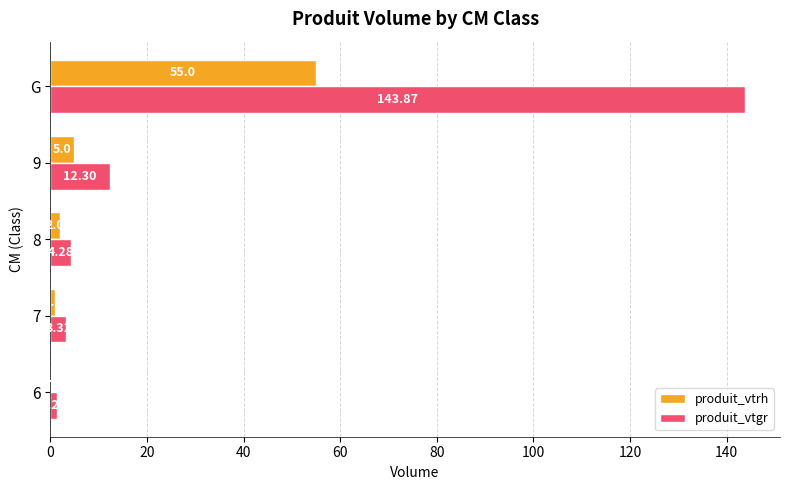

Which label corresponds to the largest value in the chart?

G